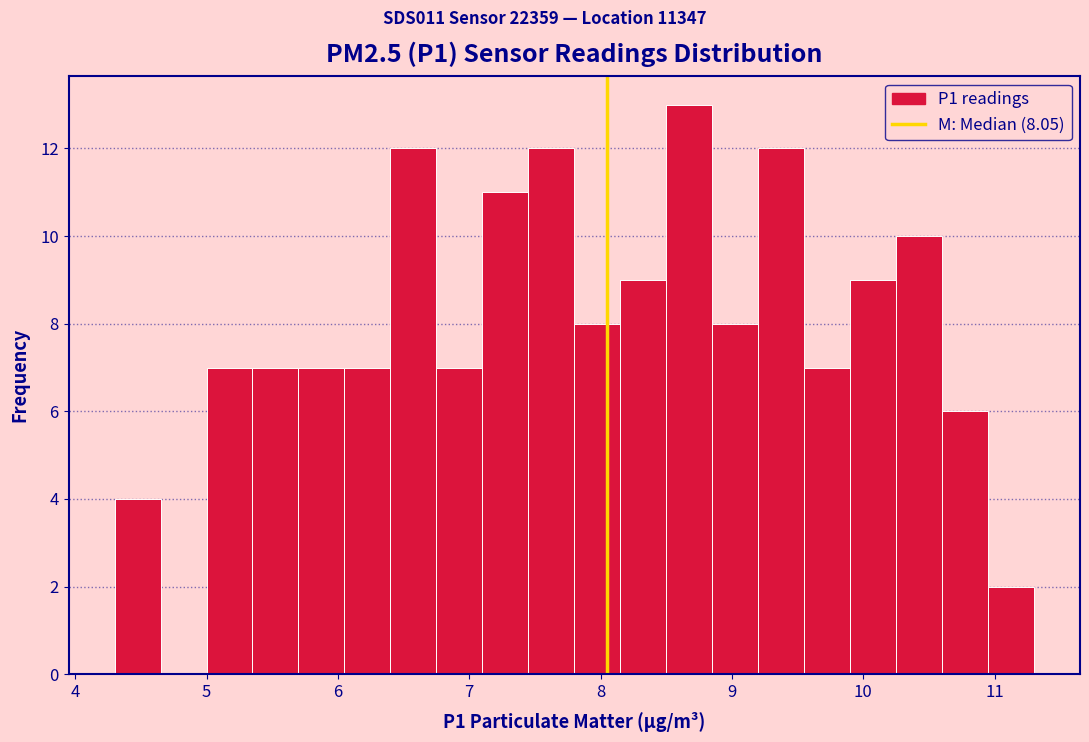

Around what value on the x-axis is the tallest bar? Give the approximate position of its centre, as read against the axis.

8.7